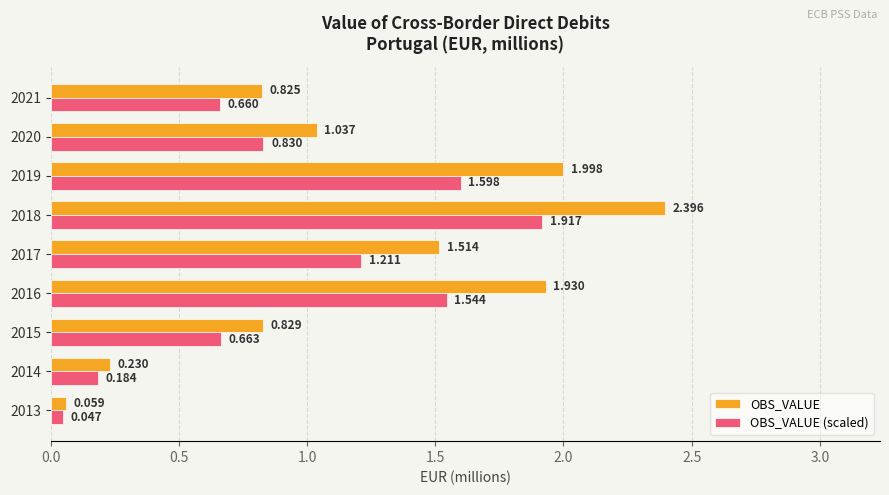

Is the value of OBS_VALUE (scaled) at 2015 greater than the value of OBS_VALUE at 2016?

No